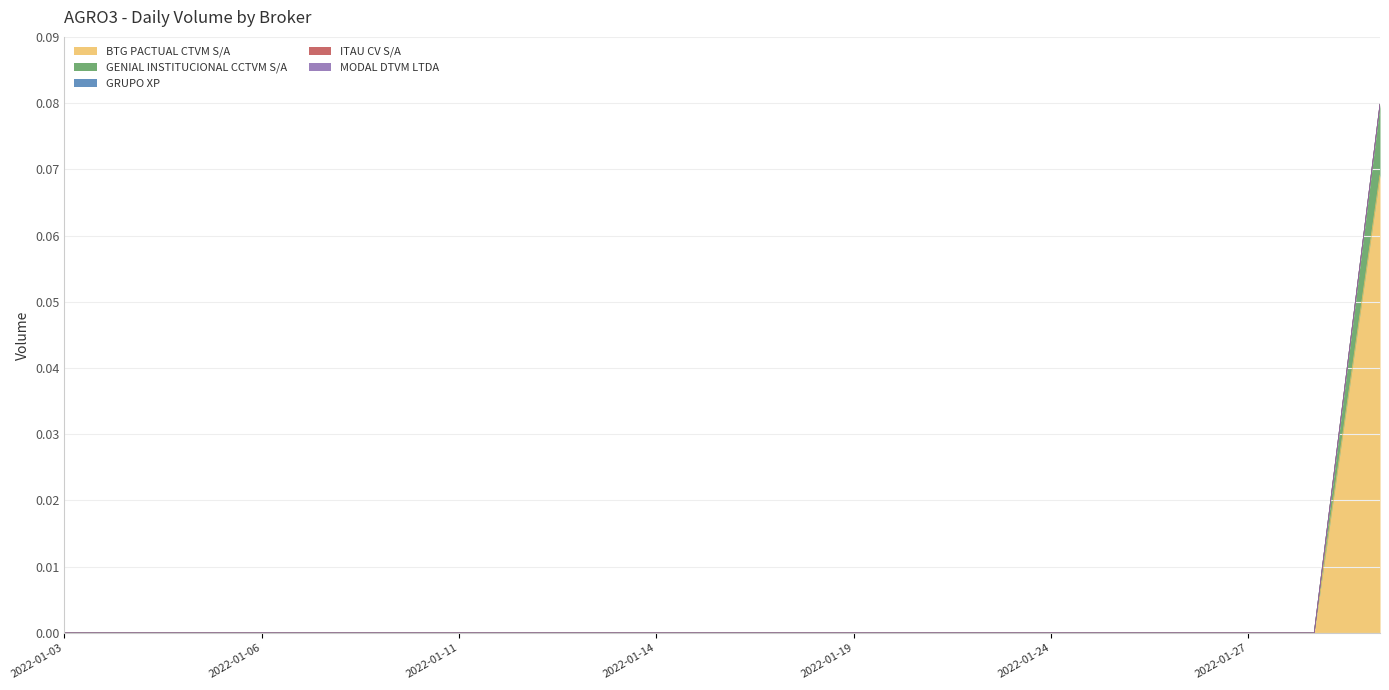

Count the number of categories in the chart.

21